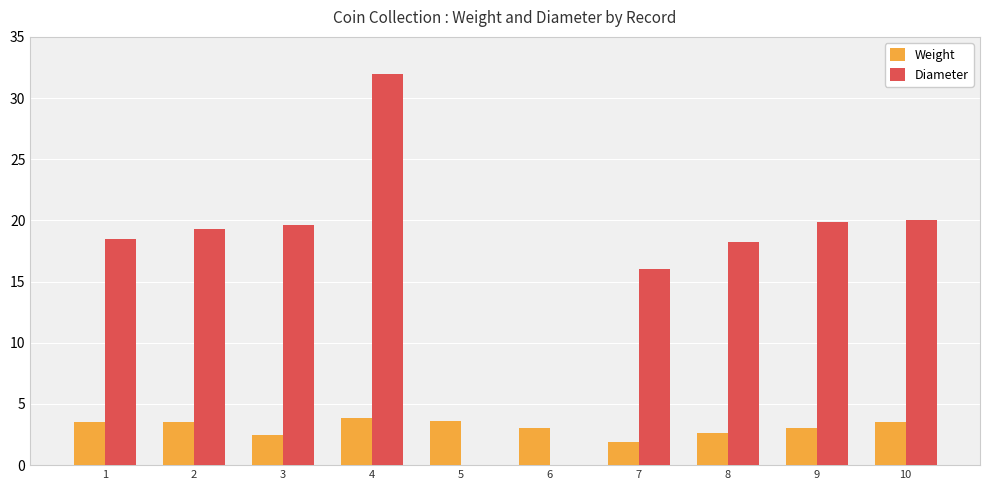

Which label corresponds to the largest value in the chart?

4